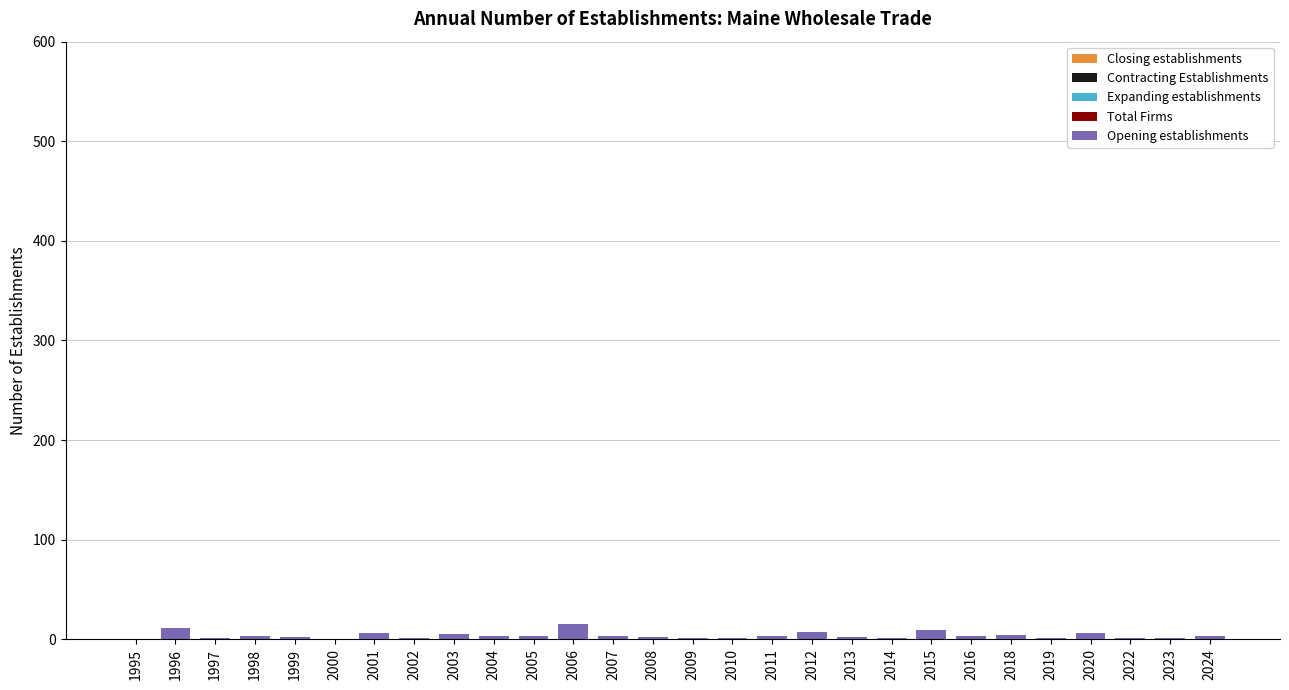

What is the greatest value displayed?

15